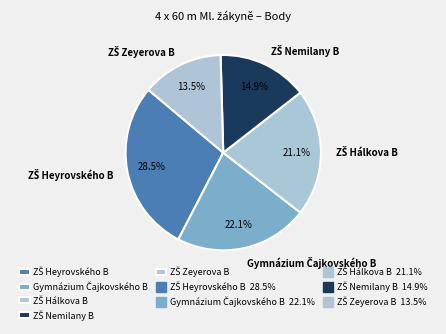

Does any single category account for the majority?

No